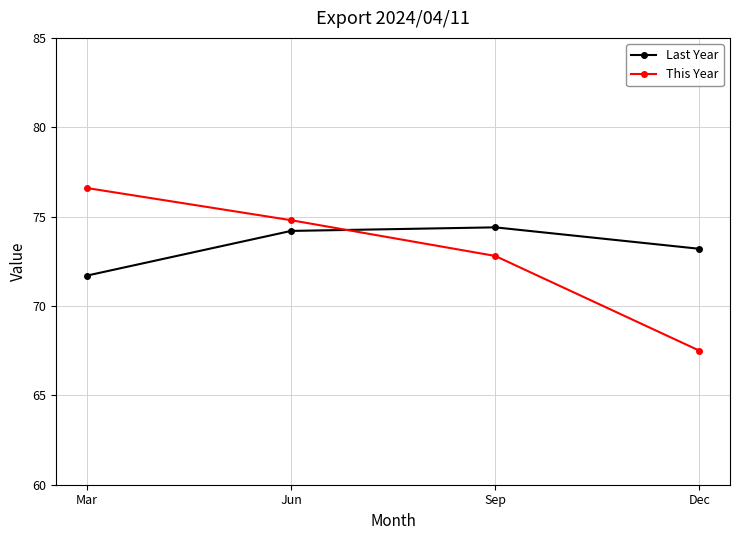

How many intersections are there between Last Year and This Year?

1